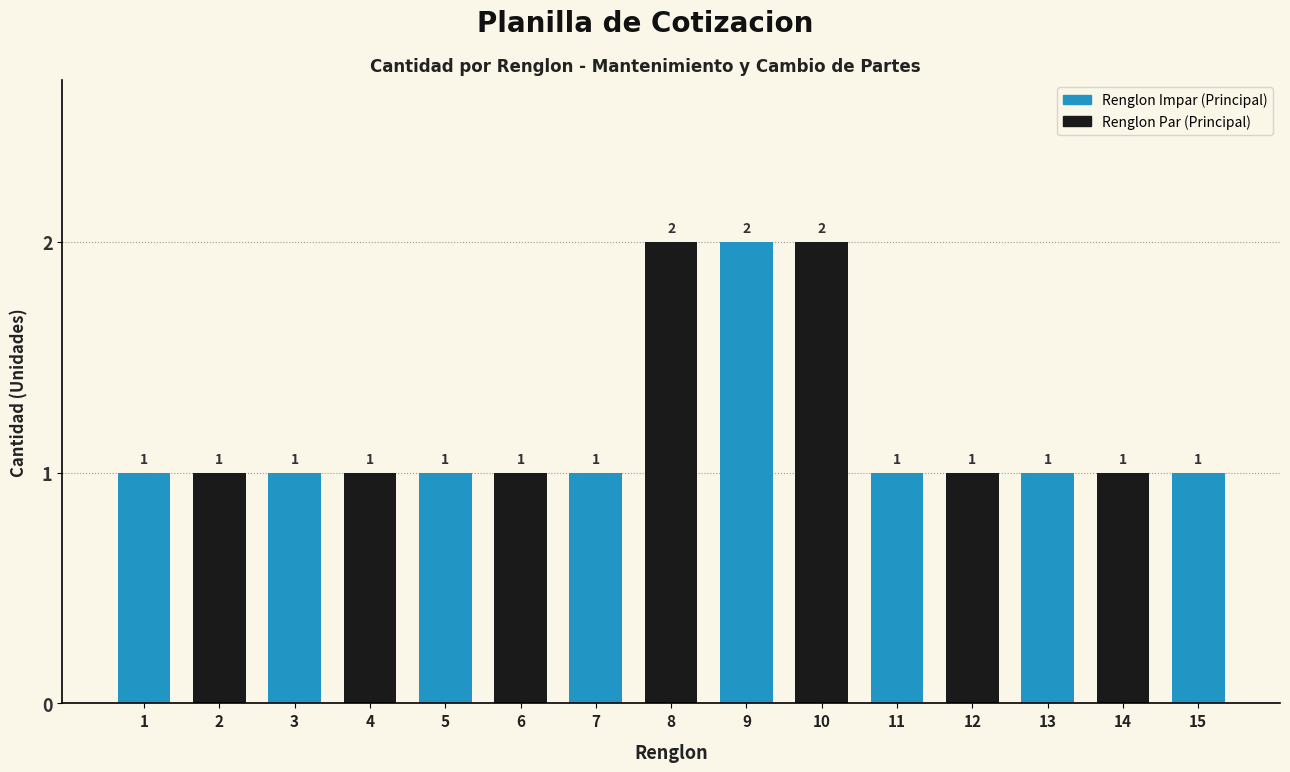

True or false: the data shows 0 at 7.

False